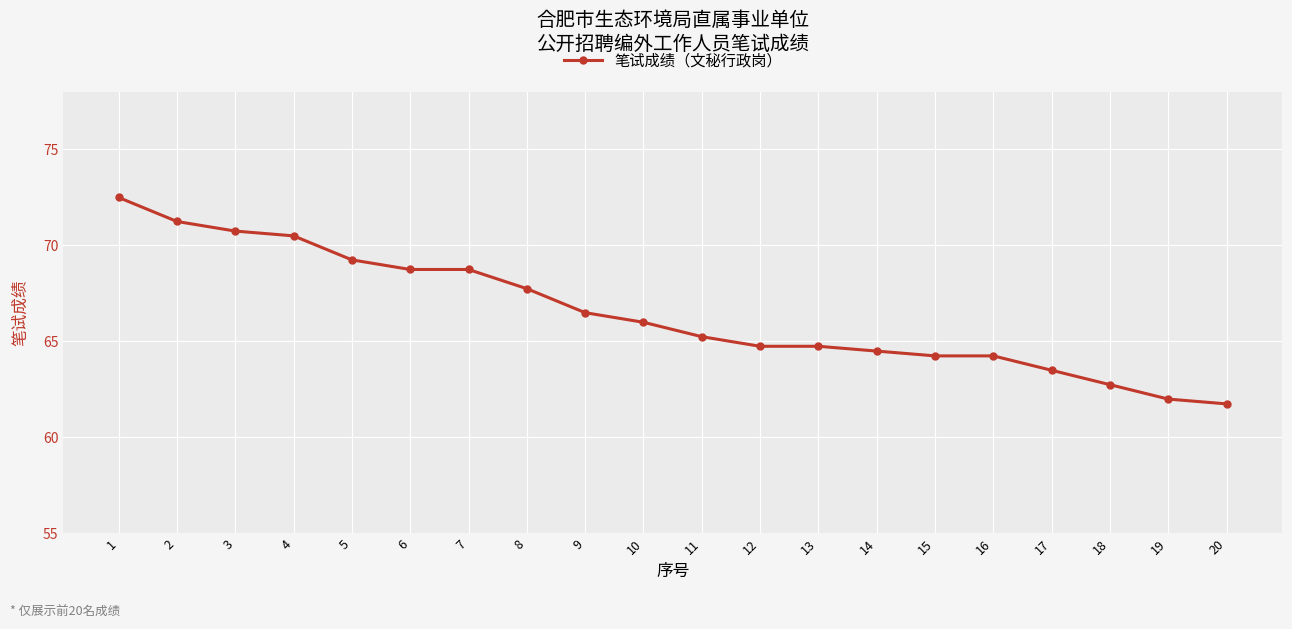

Which category has the lowest value across all series?

20